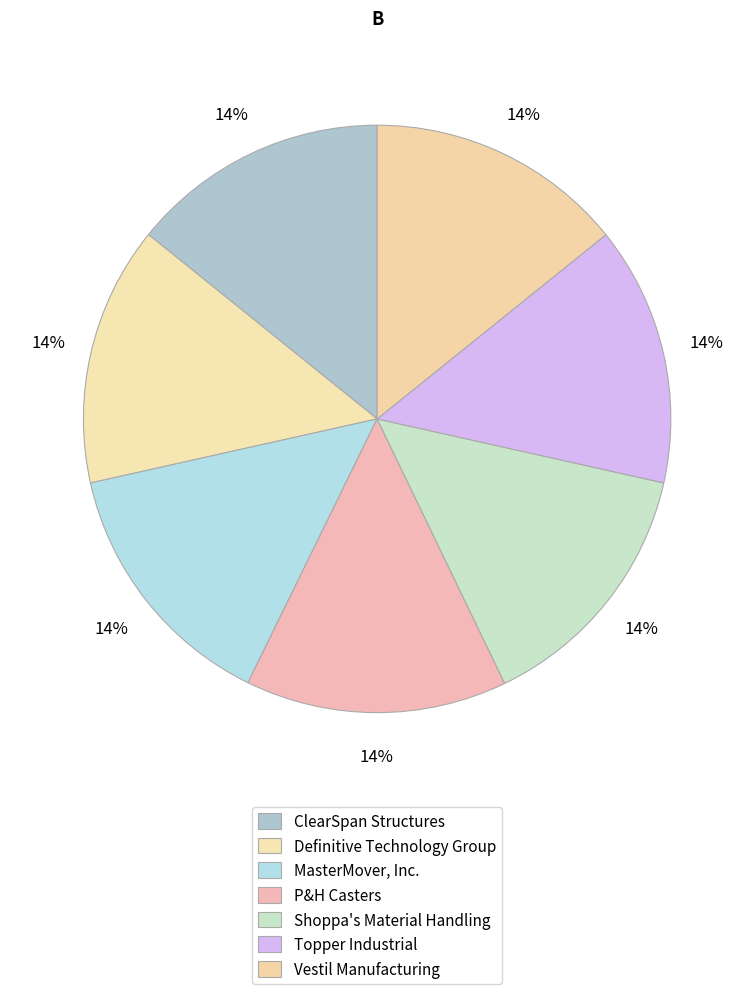

Is it true that ClearSpan Structures is 14% of the pie?

True